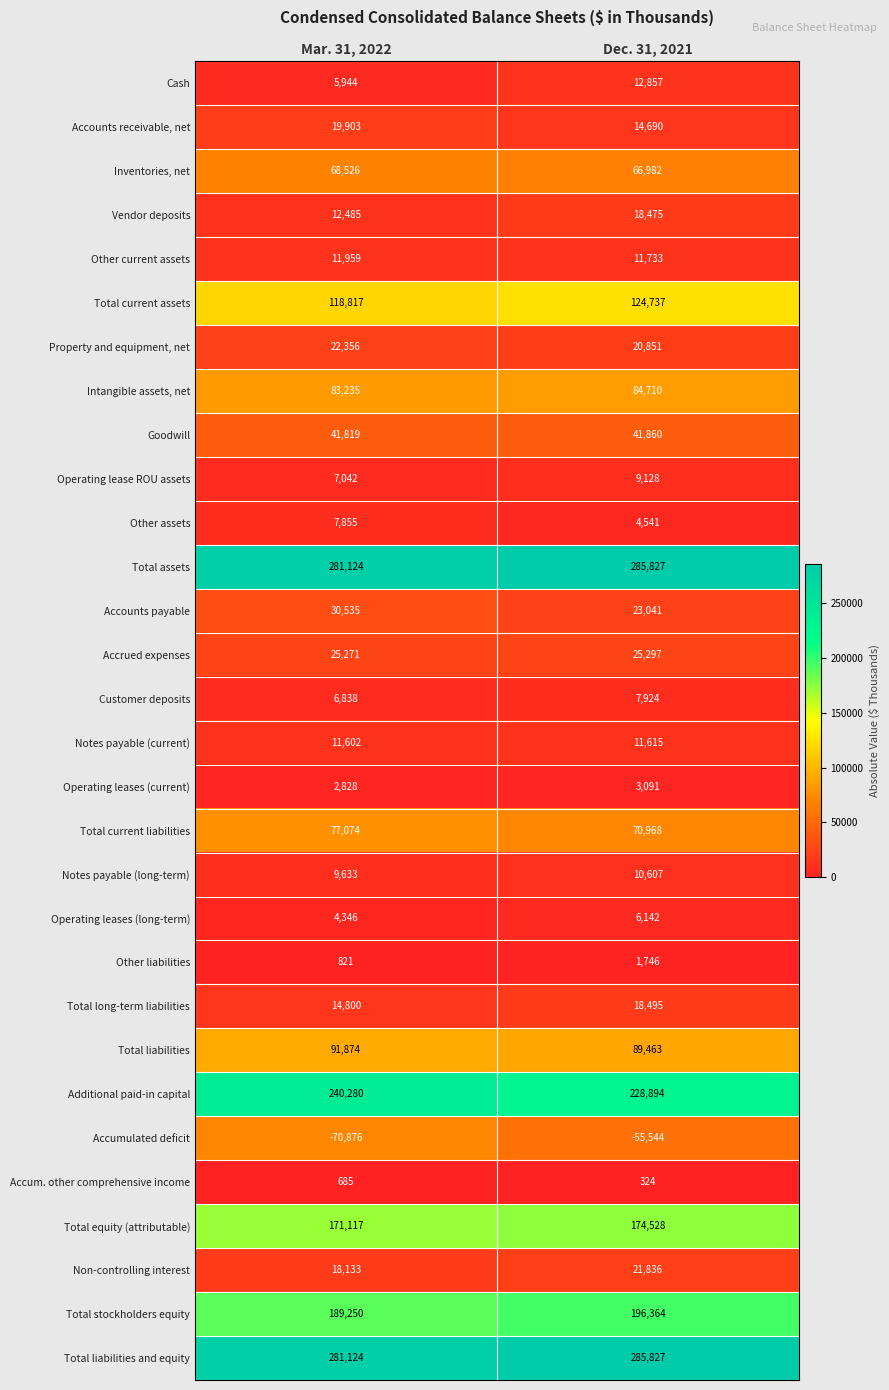

What is the difference between the highest and lowest values at Mar. 31, 2022?

352000